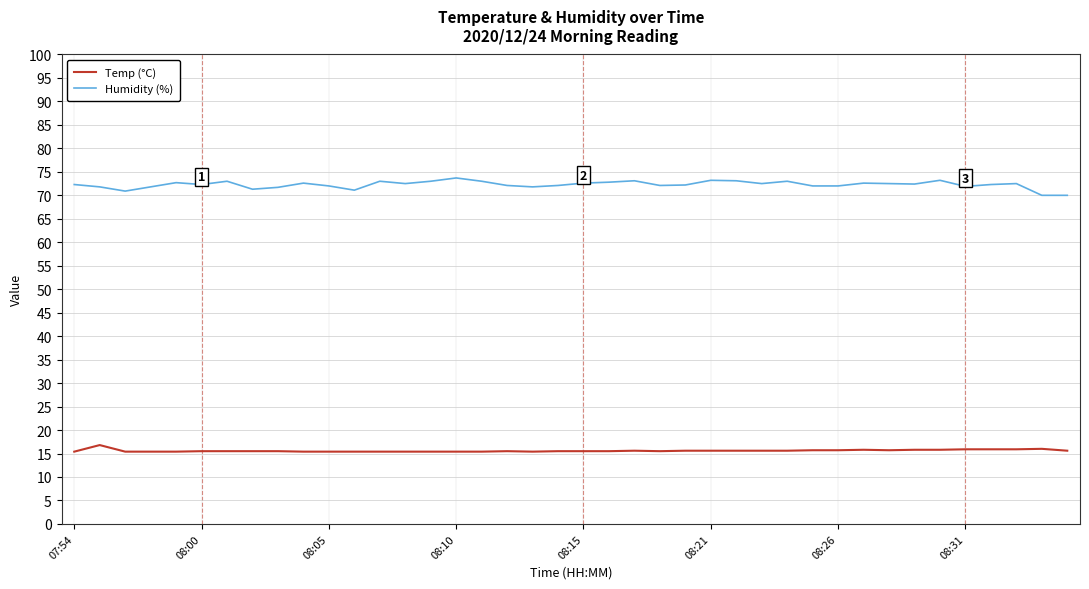

What is the maximum value shown in the chart?

73.7